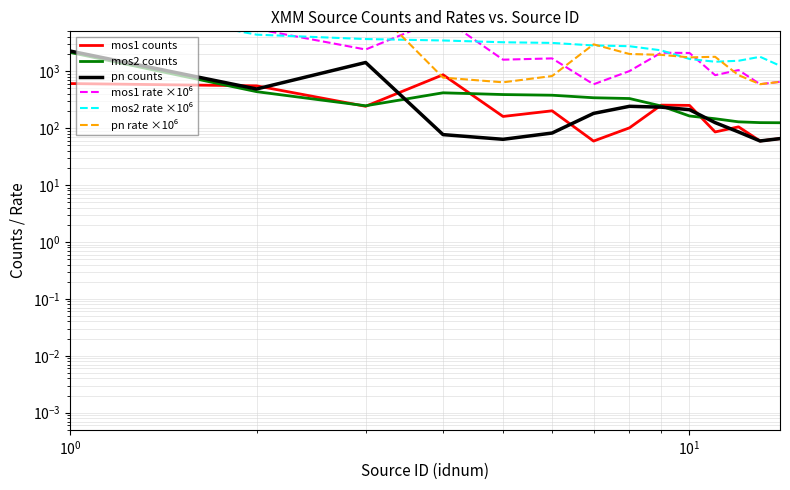

How many data points does each series have?

14